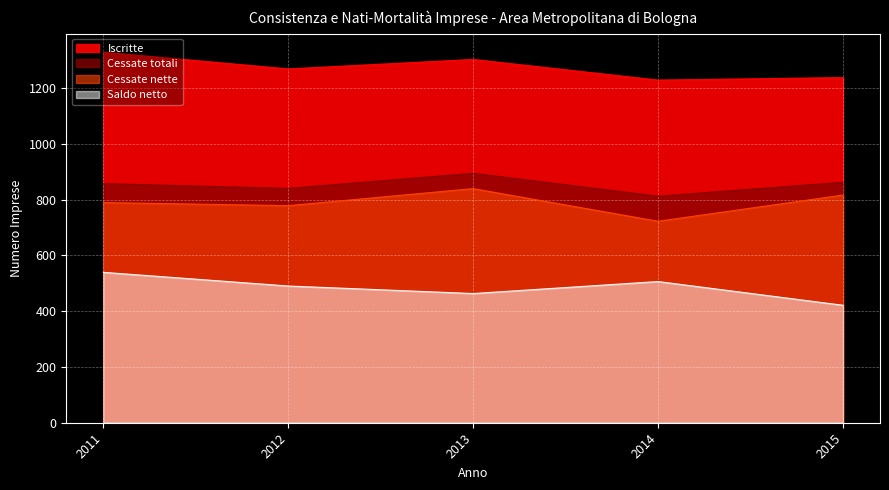

How many categories are shown in the chart?

5